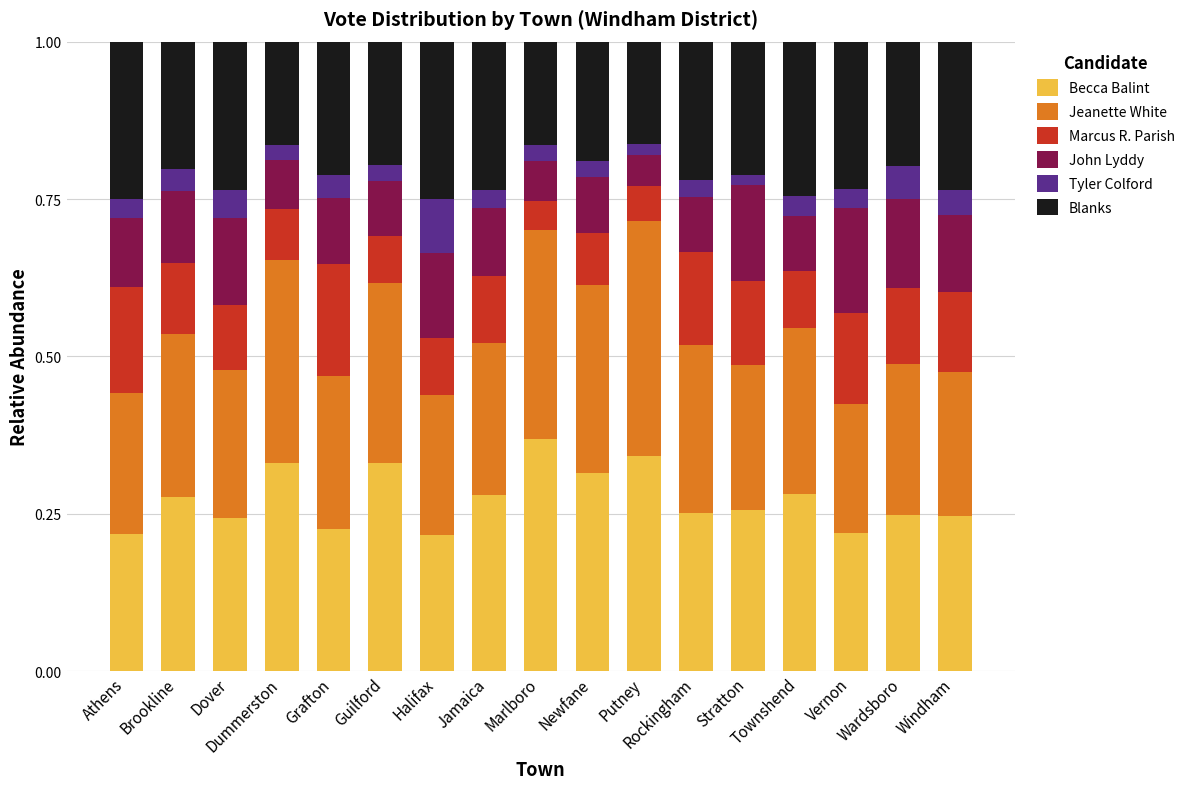

How many categories are shown in the chart?

17